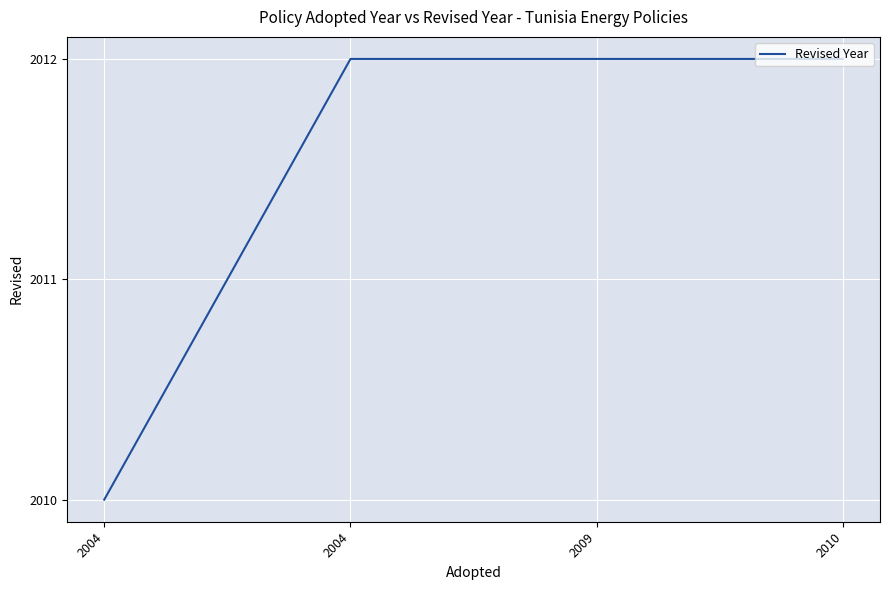

Does the chart have visible grid lines?

Yes